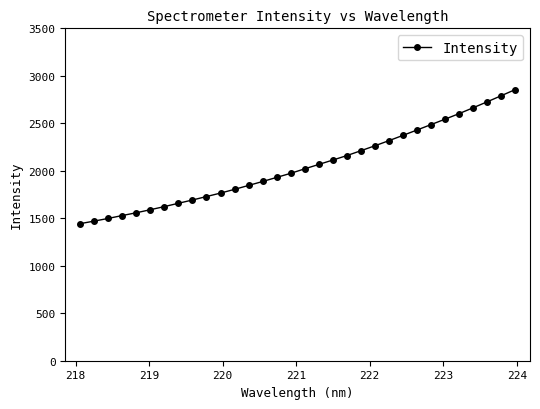

What is the value of the 13th point from the left?

1846.0